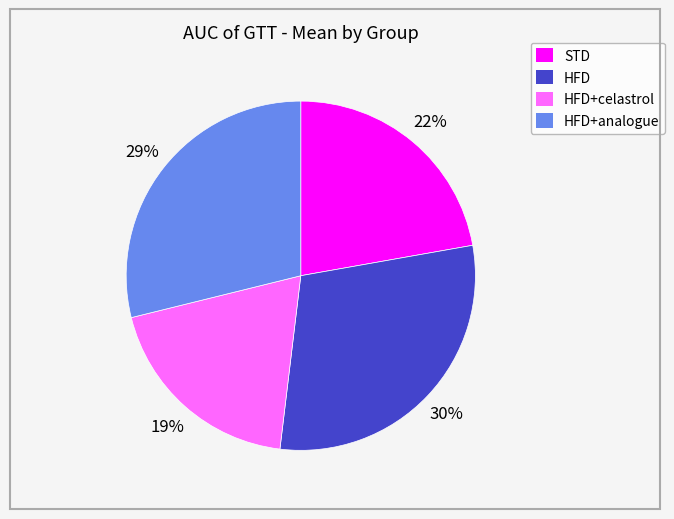

How many slices are in this pie chart?

4